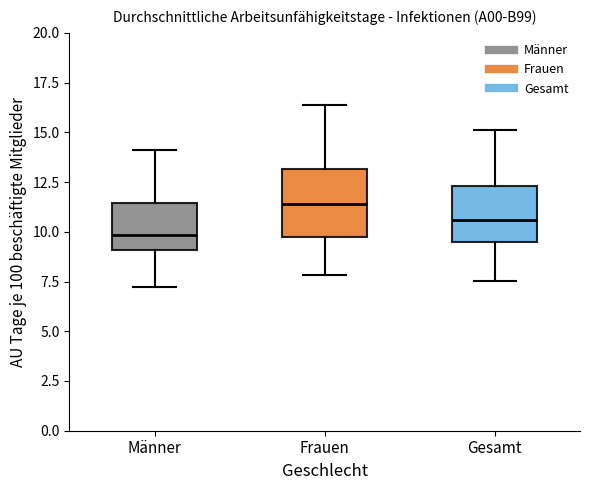

Which box has the highest median line?

Frauen